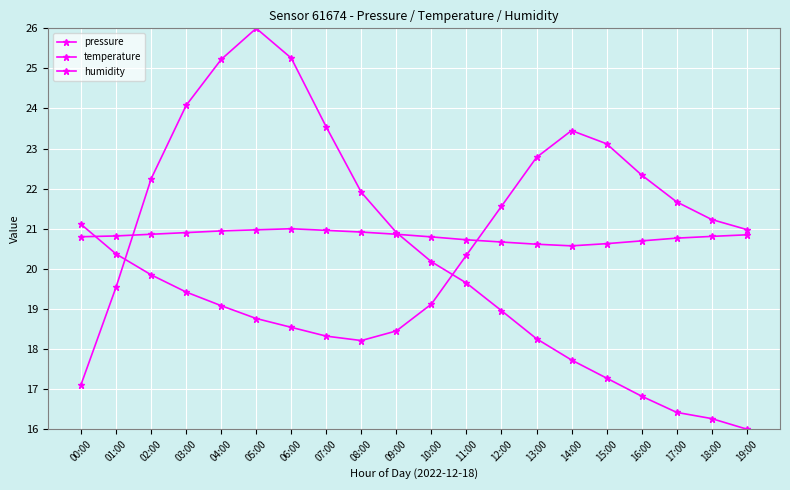

Is the value of temperature at 16:00 greater than the value of pressure at 00:00?

Yes